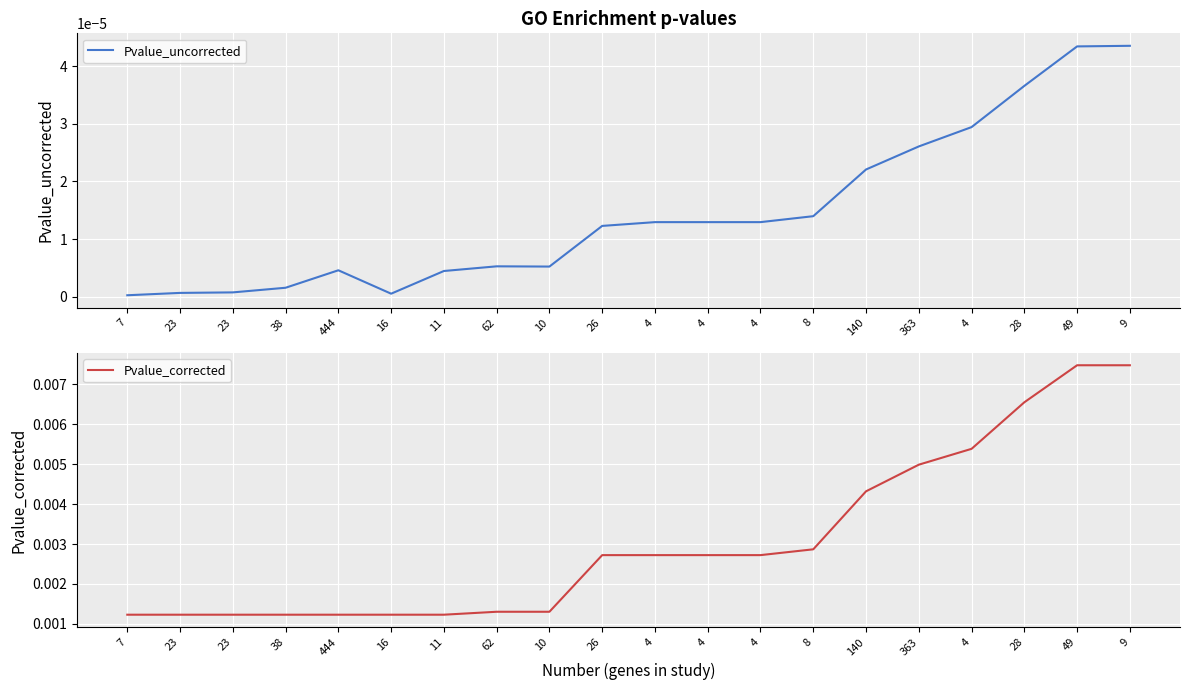

Reading left to right, list all the values displayed in this chart.

Pvalue_uncorrected: 7=0.0	23=0.0	23=0.0	38=0.0	444=0.0	16=0.0	11=0.0	62=0.0	10=0.0	26=0.0	4=0.0	4=0.0	4=0.0	8=0.0	140=0.0	363=0.0	4=0.0	28=0.0	49=0.0	9=0.0
Pvalue_corrected: 7=0.0	23=0.0	23=0.0	38=0.0	444=0.0	16=0.0	11=0.0	62=0.0	10=0.0	26=0.0	4=0.0	4=0.0	4=0.0	8=0.0	140=0.0	363=0.0	4=0.0	28=0.0	49=0.0	9=0.0